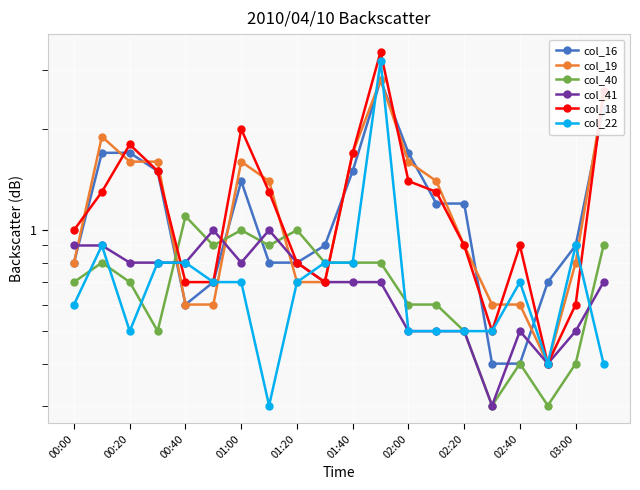

The value of col_41 at 01:40 is 0.3. True or false?

False